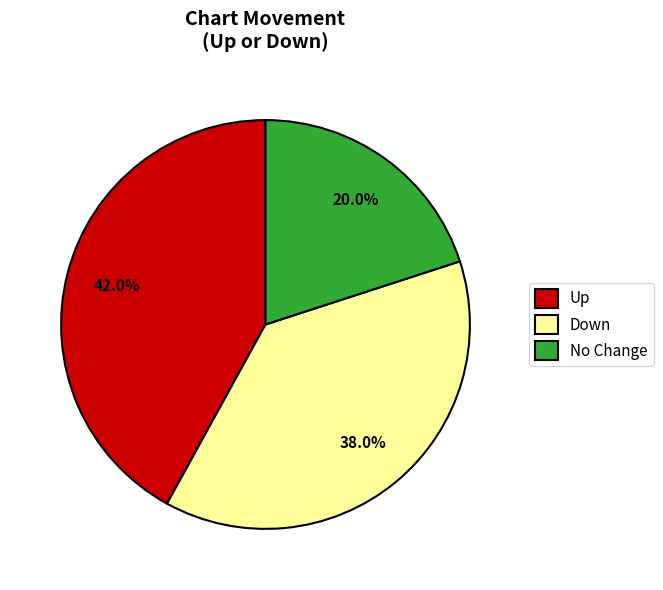

Do No Change and Down together represent more than half of the pie?

Yes